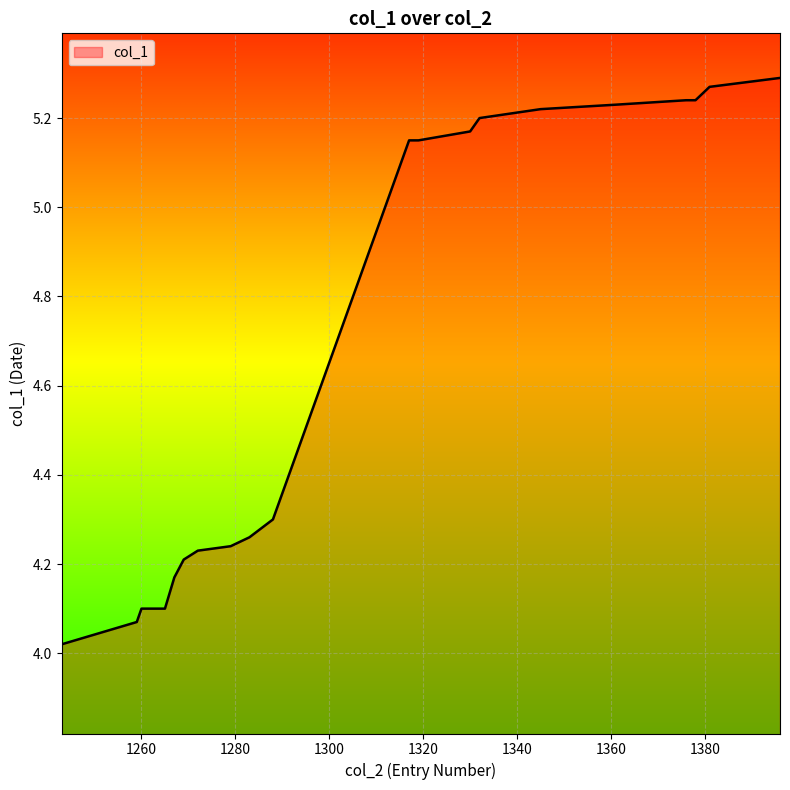

What is the difference between the maximum and minimum values?

1.3